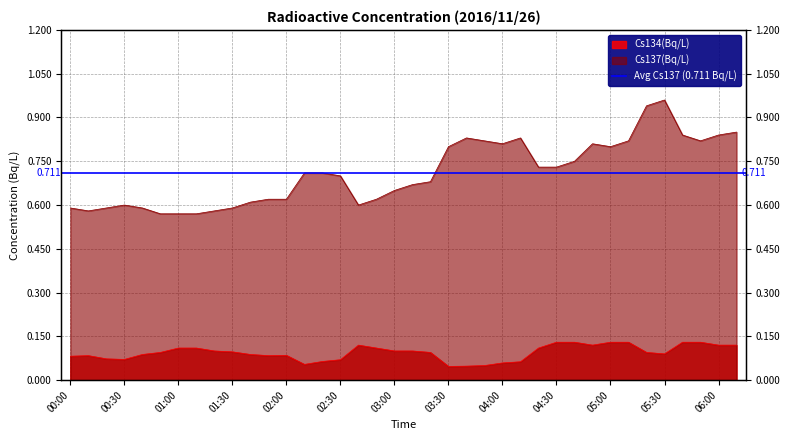

What is the sum of the Cs137(Bq/L) values at 01:10 and 03:00?

1.2